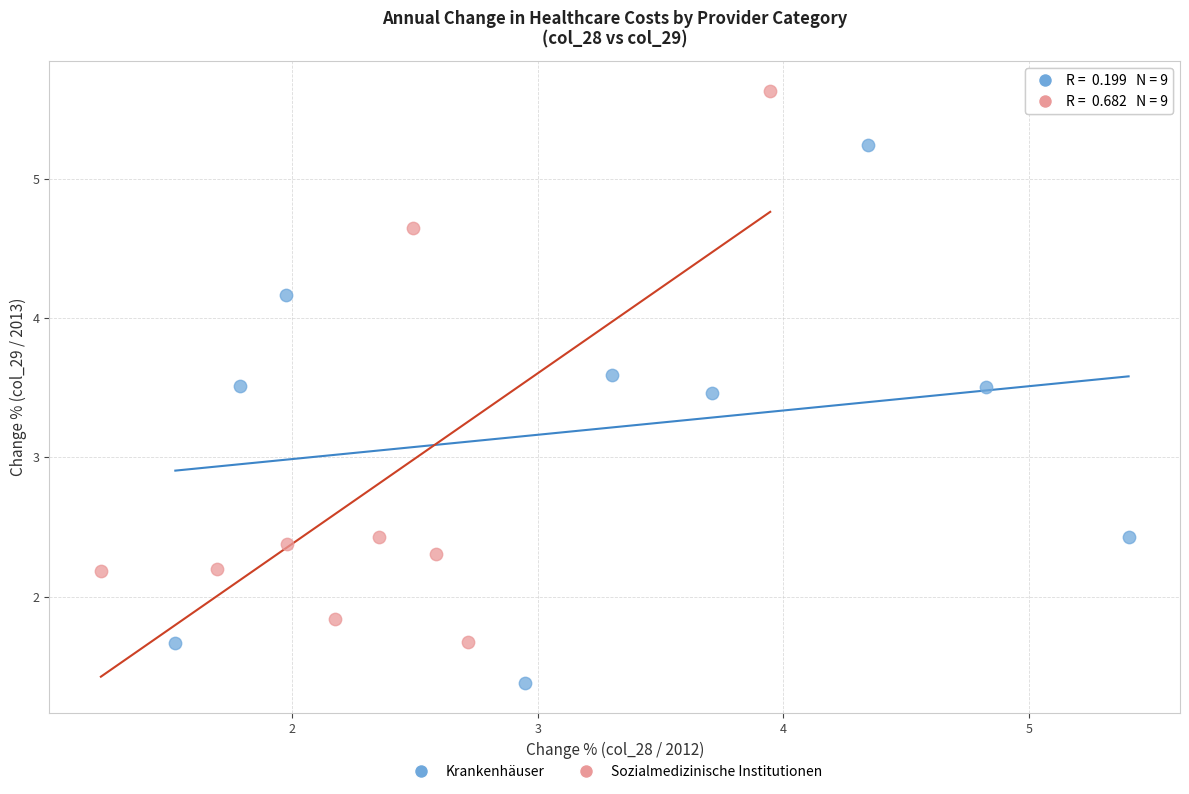

Which series contains the lowest Y value?

Krankenhäuser